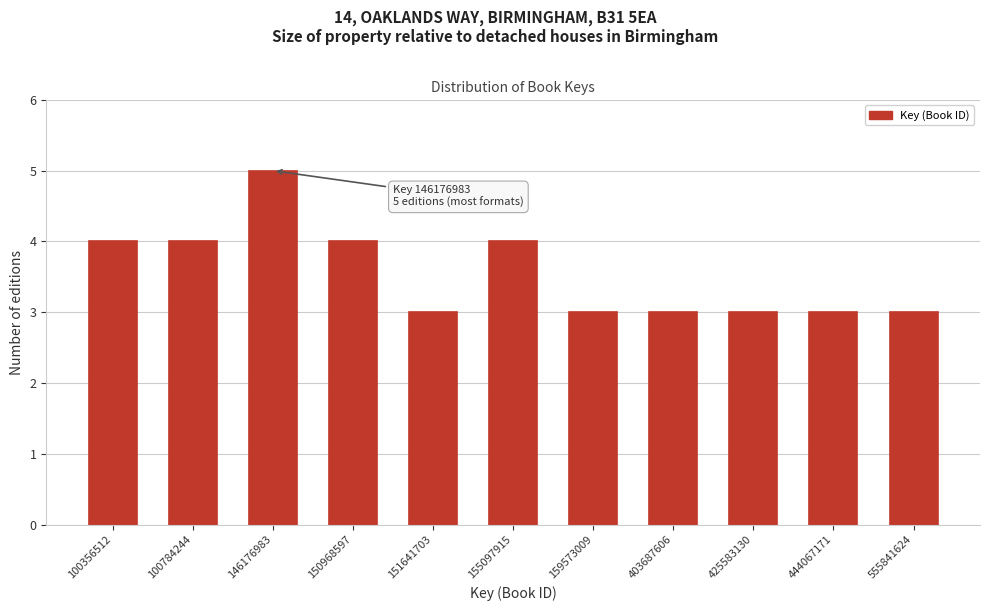

Reading right to left, extract all data points from this chart.

3	3	3	3	3	4	3	4	5	4	4